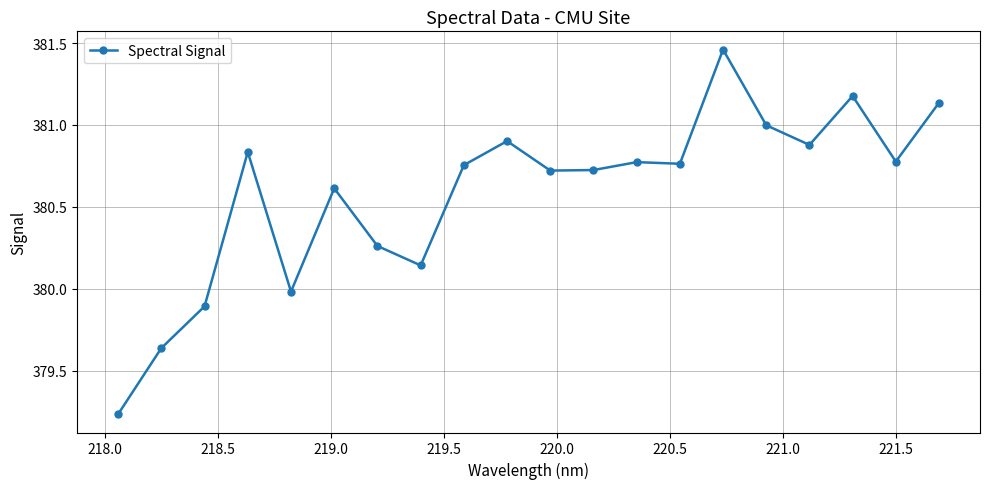

What is the value of the 17th point from the left?

380.9